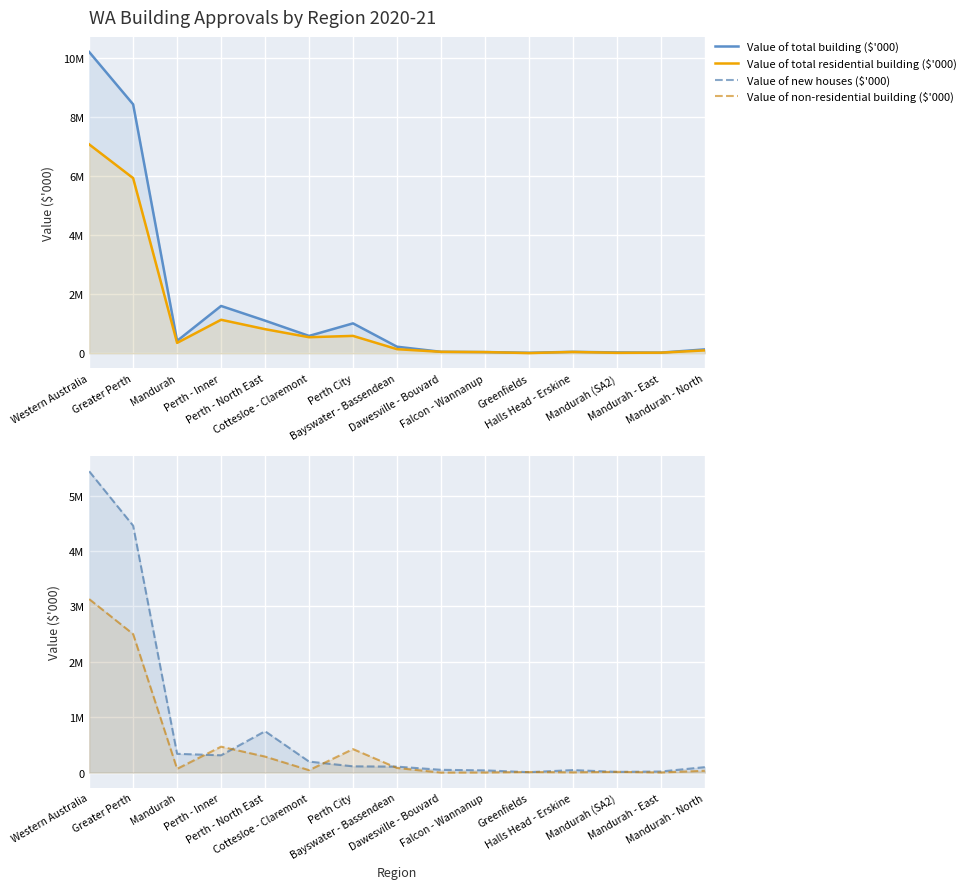

True or false: Value of total building ($'000) and Value of new houses ($'000) intersect in this chart.

False